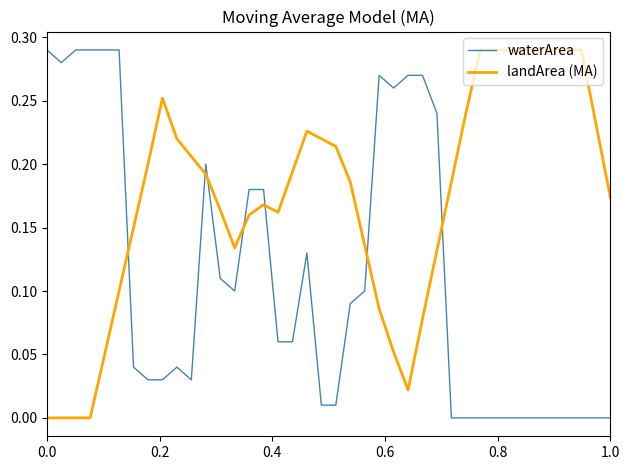

List the series in order of their overall mean, lowest first.

waterArea, landArea (MA)